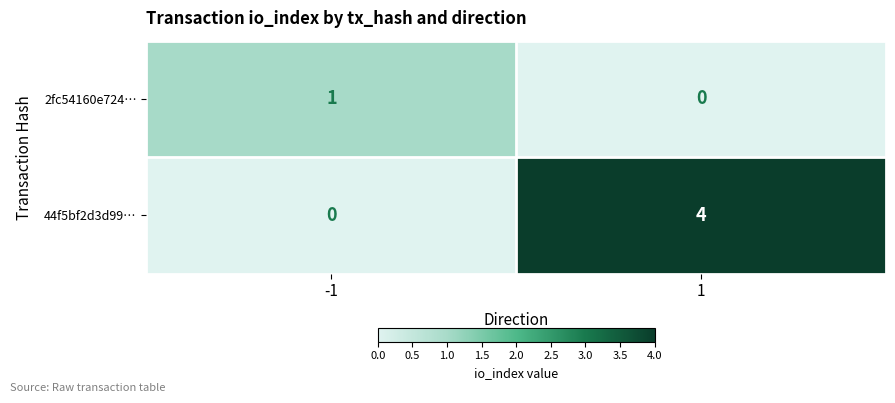

What is the difference between the maximum and minimum values in the 44f5bf2d3d99… series?

4